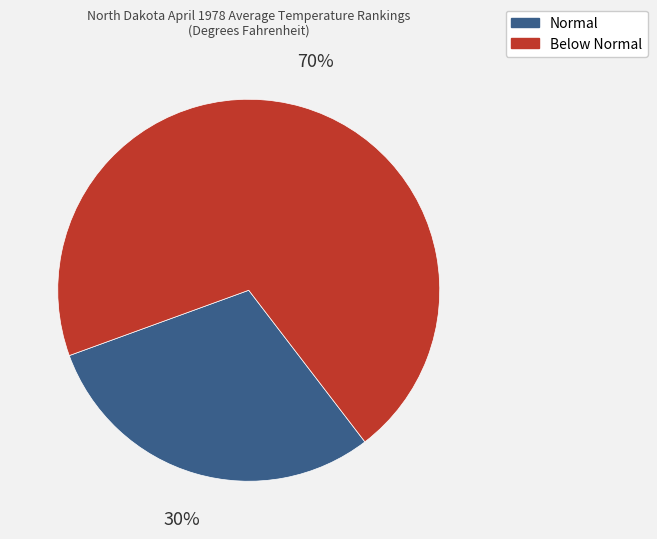

Is there a majority slice in this chart?

Yes